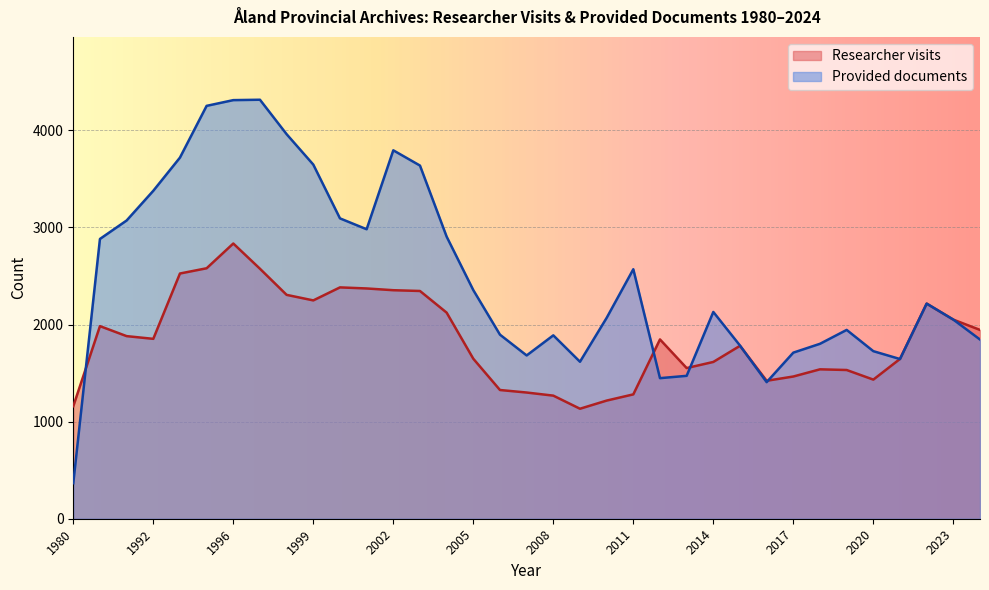

What is the total value across all series at 2008?

3157